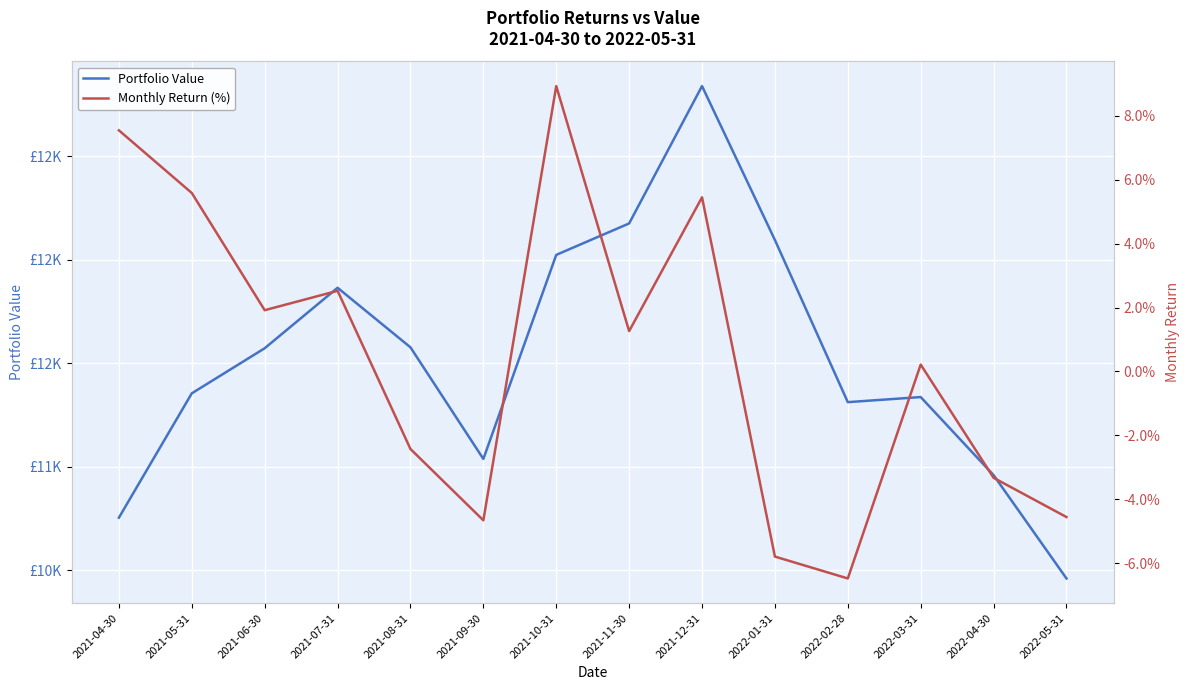

Where is the first local minimum for Portfolio Value?

2021-09-30